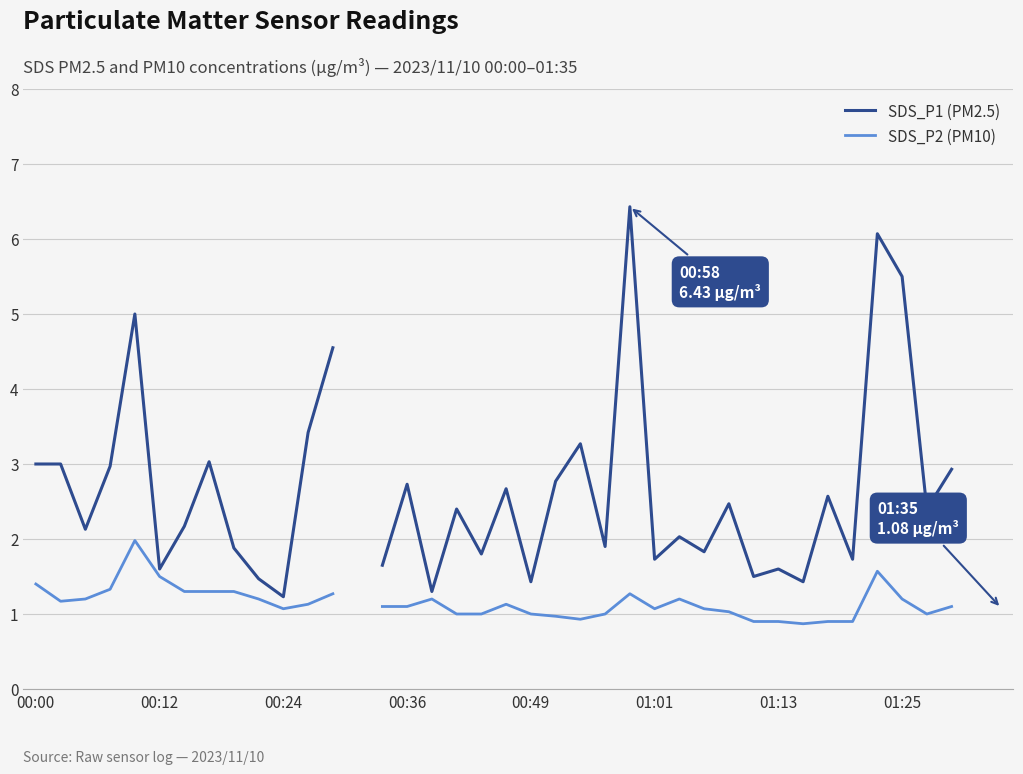

What position from the left is 01:13?

7